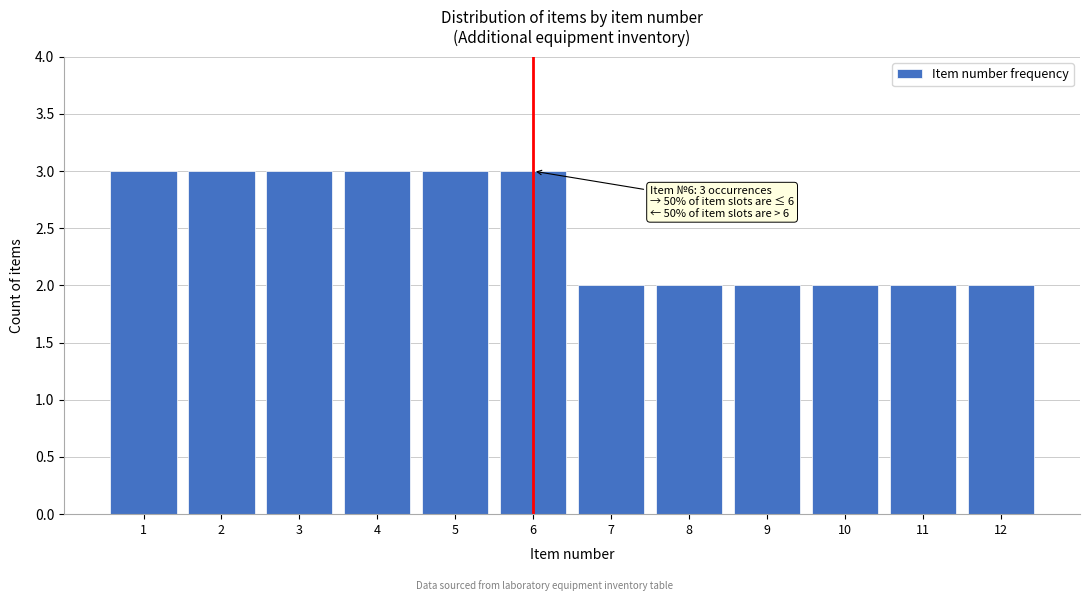

Reading left to right, list all the values displayed in this chart.

1=3	2=3	3=3	4=3	5=3	6=3	7=2	8=2	9=2	10=2	11=2	12=2